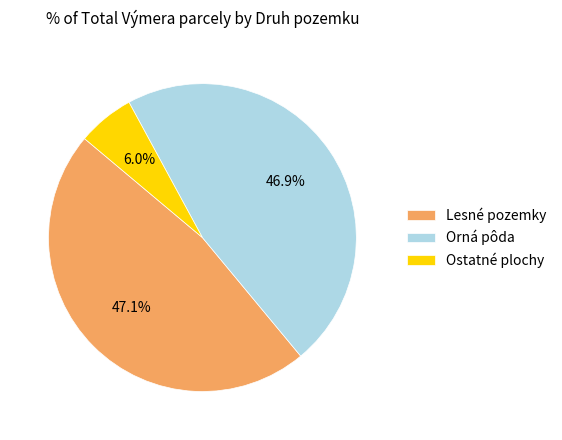

Count the number of slices in the pie.

3